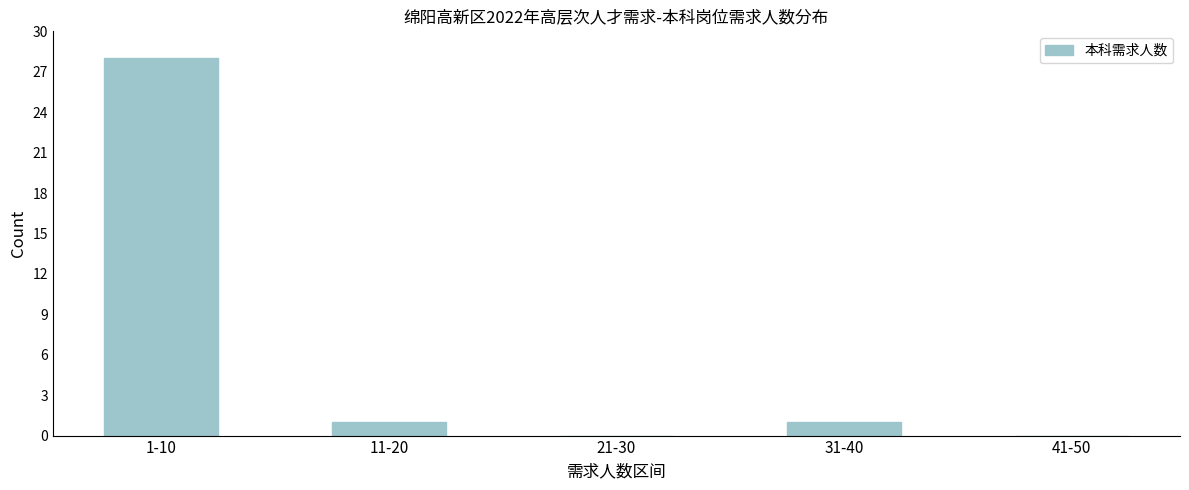

Reading left to right, list all the values displayed in this chart.

1-10=28	11-20=1	21-30=0	31-40=1	41-50=0